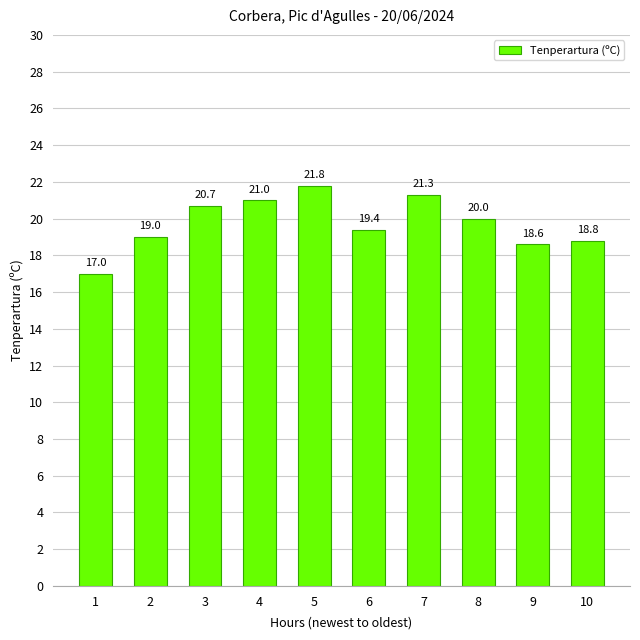

Reading right to left, extract all data points from this chart.

10=18.8	9=18.6	8=20.0	7=21.3	6=19.4	5=21.8	4=21.0	3=20.7	2=19.0	1=17.0